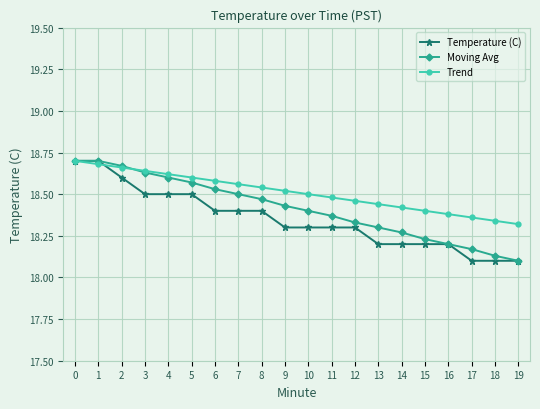

Count the Trend values in the range 18 to 19.

20